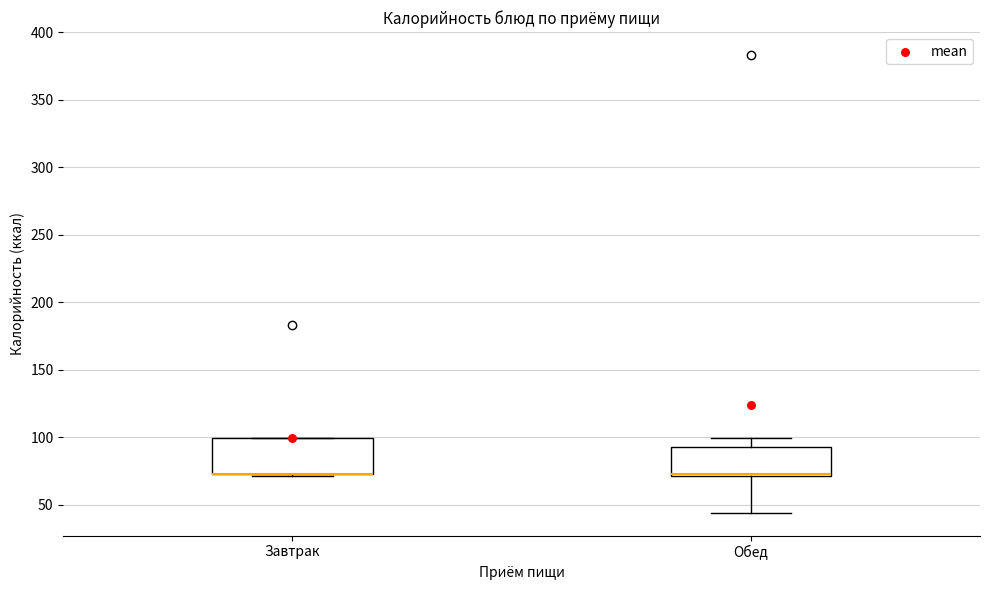

Which box is the tallest, from its lower edge to its upper edge?

Завтрак